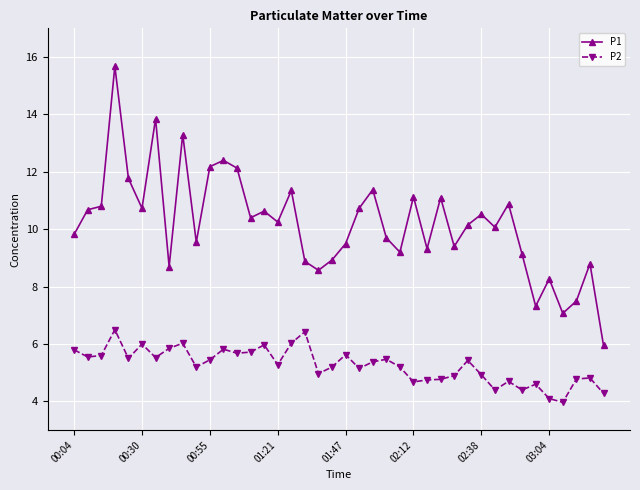

What are all the series names shown in the legend?

P1, P2